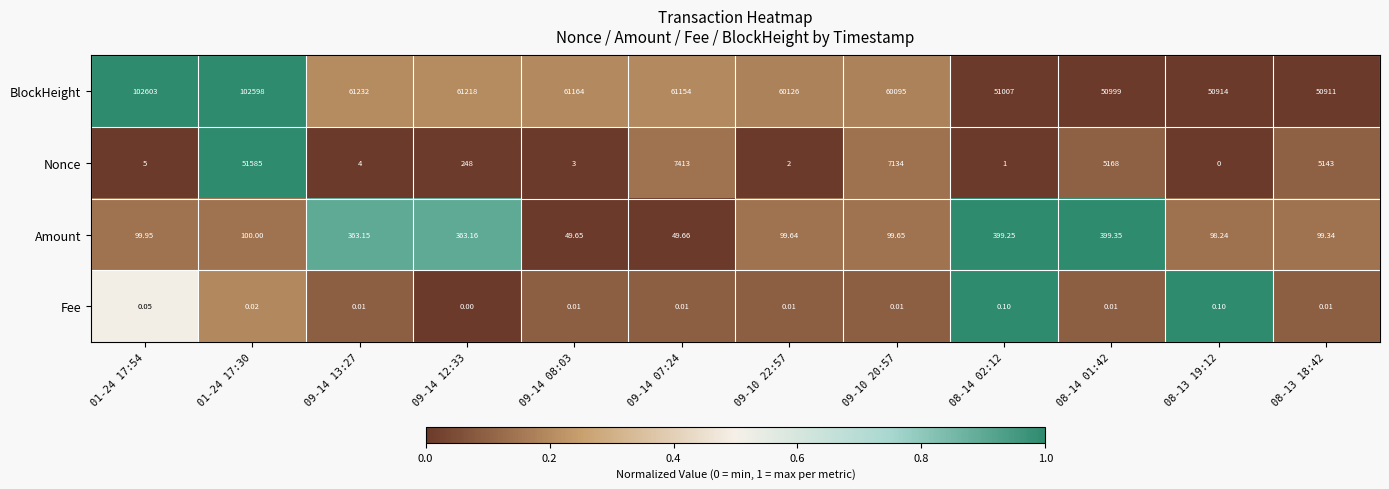

Is the value of Nonce at 08-14 01:42 greater than the value of BlockHeight at 09-14 12:33?

No